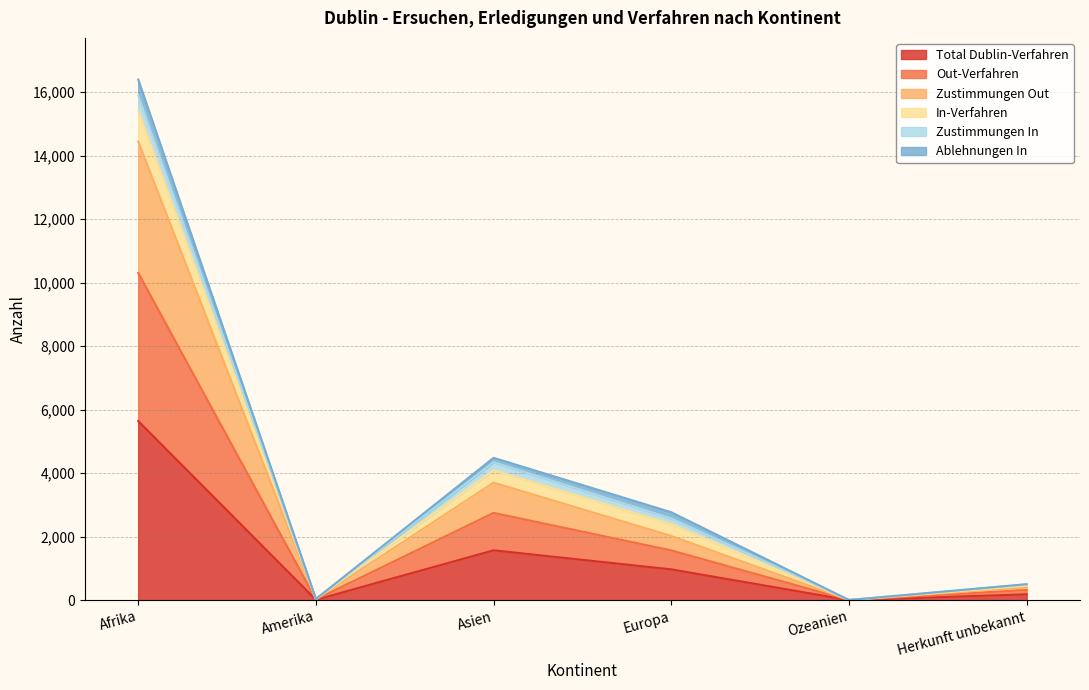

What is the spread (max minus min) of values at Herkunft unbekannt?

225